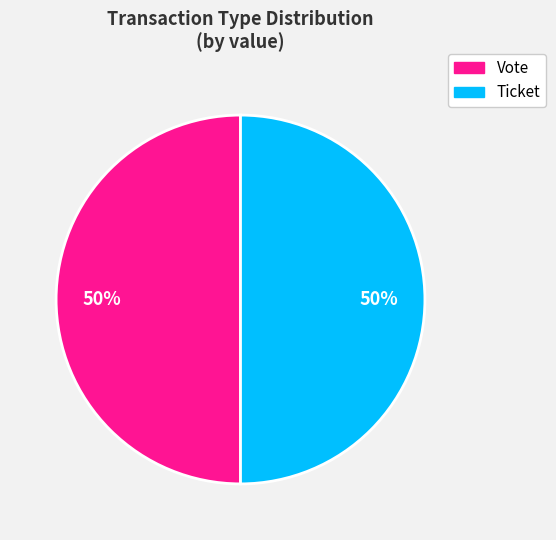

What percentage is the Ticket slice, to the nearest percent?

50%